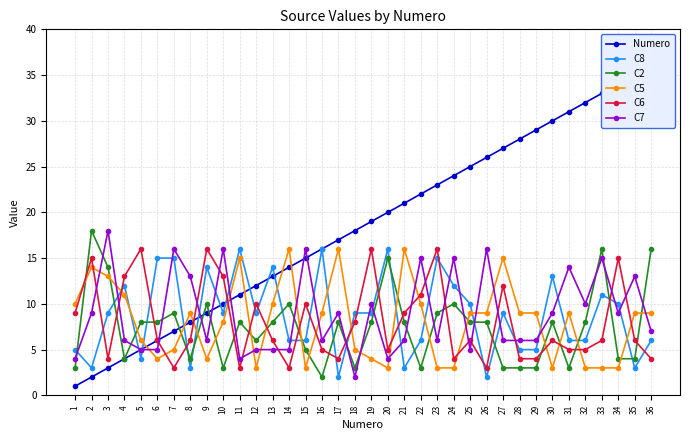

Where is C5 nearest to the value 9?

8